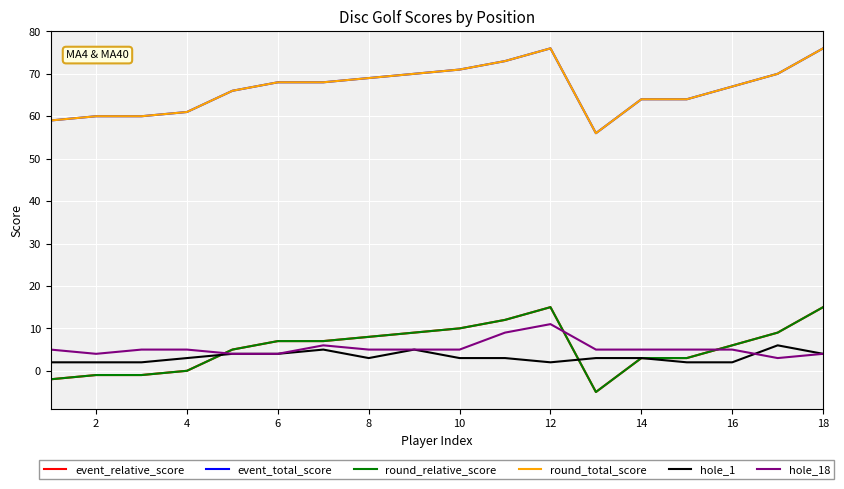

Reading left to right, list all the values displayed in this chart.

event_relative_score: -2	-1	-1	0	5	7	7	8	9	10	12	15	-5	3	3	6	9	15
event_total_score: 59	60	60	61	66	68	68	69	70	71	73	76	56	64	64	67	70	76
round_relative_score: -2	-1	-1	0	5	7	7	8	9	10	12	15	-5	3	3	6	9	15
round_total_score: 59	60	60	61	66	68	68	69	70	71	73	76	56	64	64	67	70	76
hole_1: 2	2	2	3	4	4	5	3	5	3	3	2	3	3	2	2	6	4
hole_18: 5	4	5	5	4	4	6	5	5	5	9	11	5	5	5	5	3	4